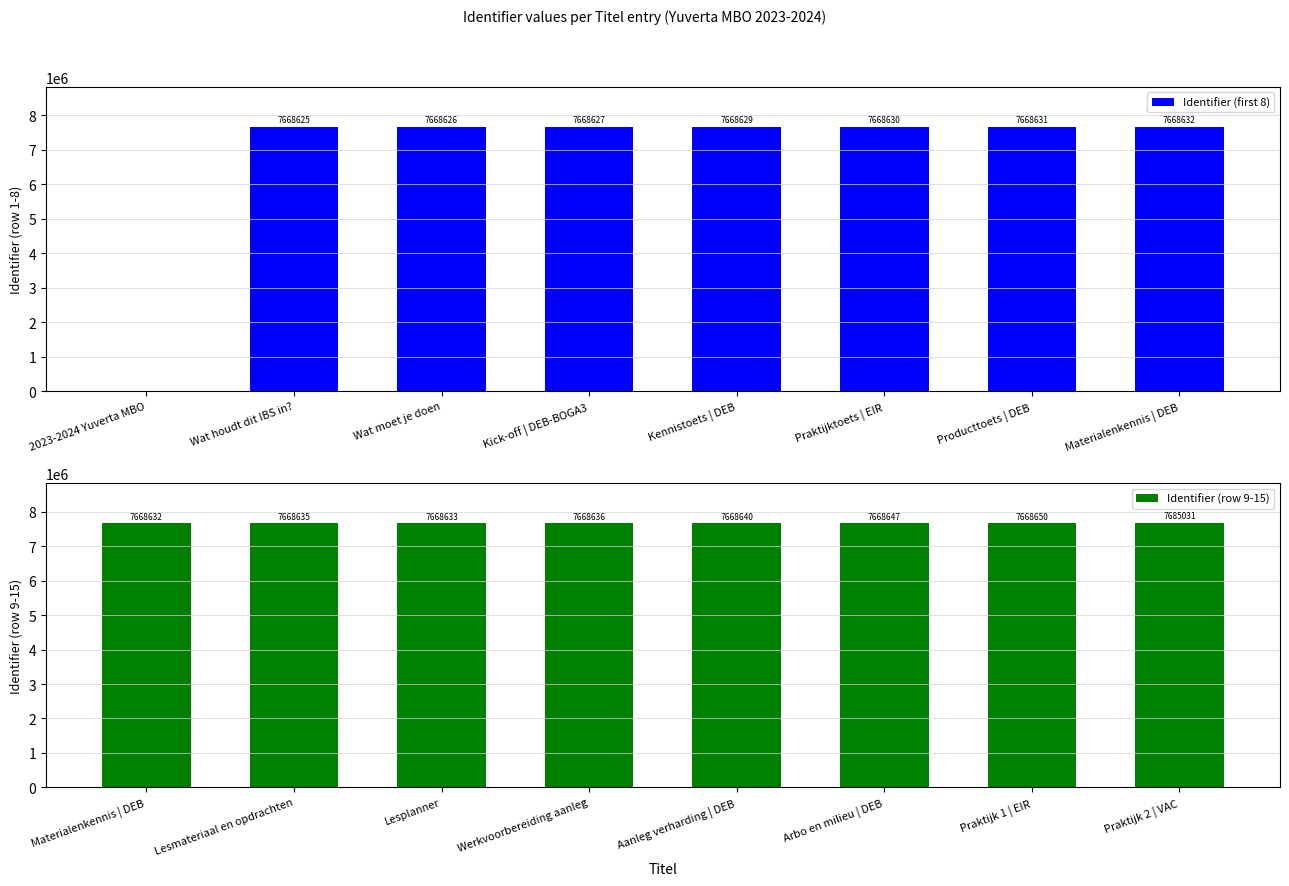

Reading right to left, transcribe all the data shown in this chart.

Identifier (first 8): Materialenkennis | DEB=7668632	Producttoets | DEB=7668631	Praktijktoets | EIR=7668630	Kennistoets | DEB=7668629	Kick-off | DEB-BOGA3=7668627	Wat moet je doen=7668626	Wat houdt dit IBS in?=7668625	2023-2024 Yuverta MBO=0
Identifier (row 9-15): Praktijk 2 | VAC=7685031	Praktijk 1 | EIR=7668650	Arbo en milieu | DEB=7668647	Aanleg verharding | DEB=7668640	Werkvoorbereiding aanleg=7668636	Lesplanner=7668633	Lesmateriaal en opdrachten=7668635	Materialenkennis | DEB=7668632